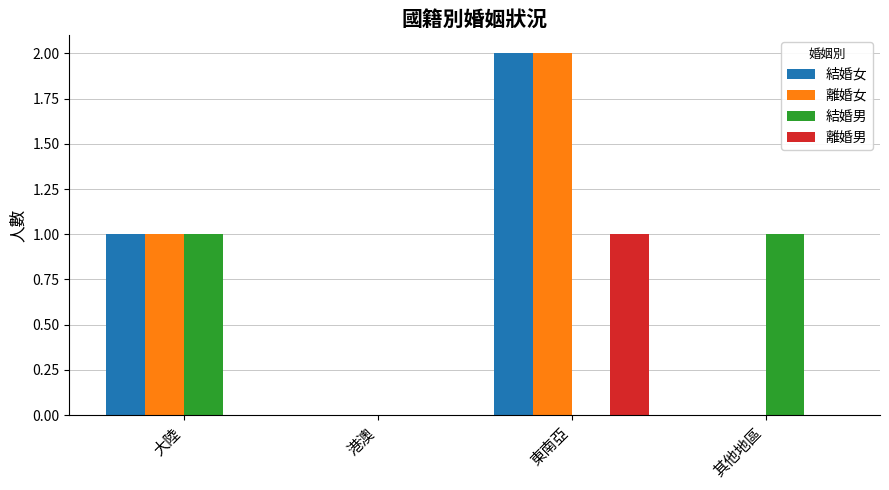

Reading right to left, list all the values displayed in this chart.

結婚女: 其他地區=0	東南亞=2	港澳=0	大陸=1
離婚女: 其他地區=0	東南亞=2	港澳=0	大陸=1
結婚男: 其他地區=1	東南亞=0	港澳=0	大陸=1
離婚男: 其他地區=0	東南亞=1	港澳=0	大陸=0